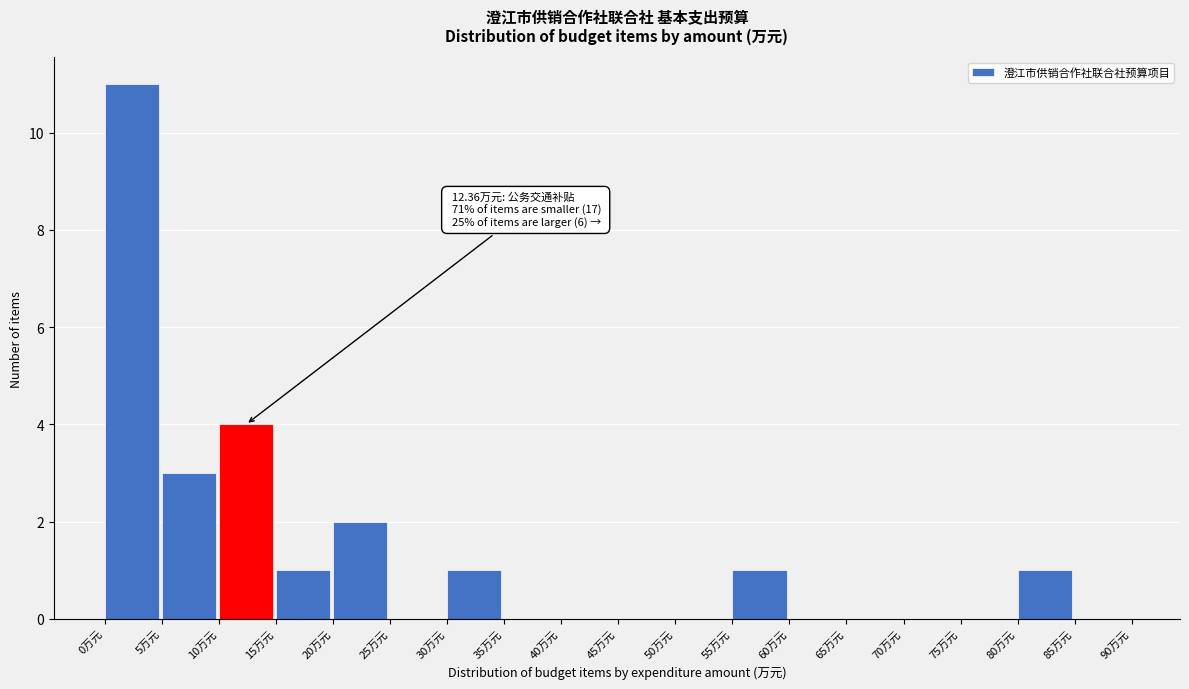

Over which range of the x-axis is the bar tallest?

0 to 5